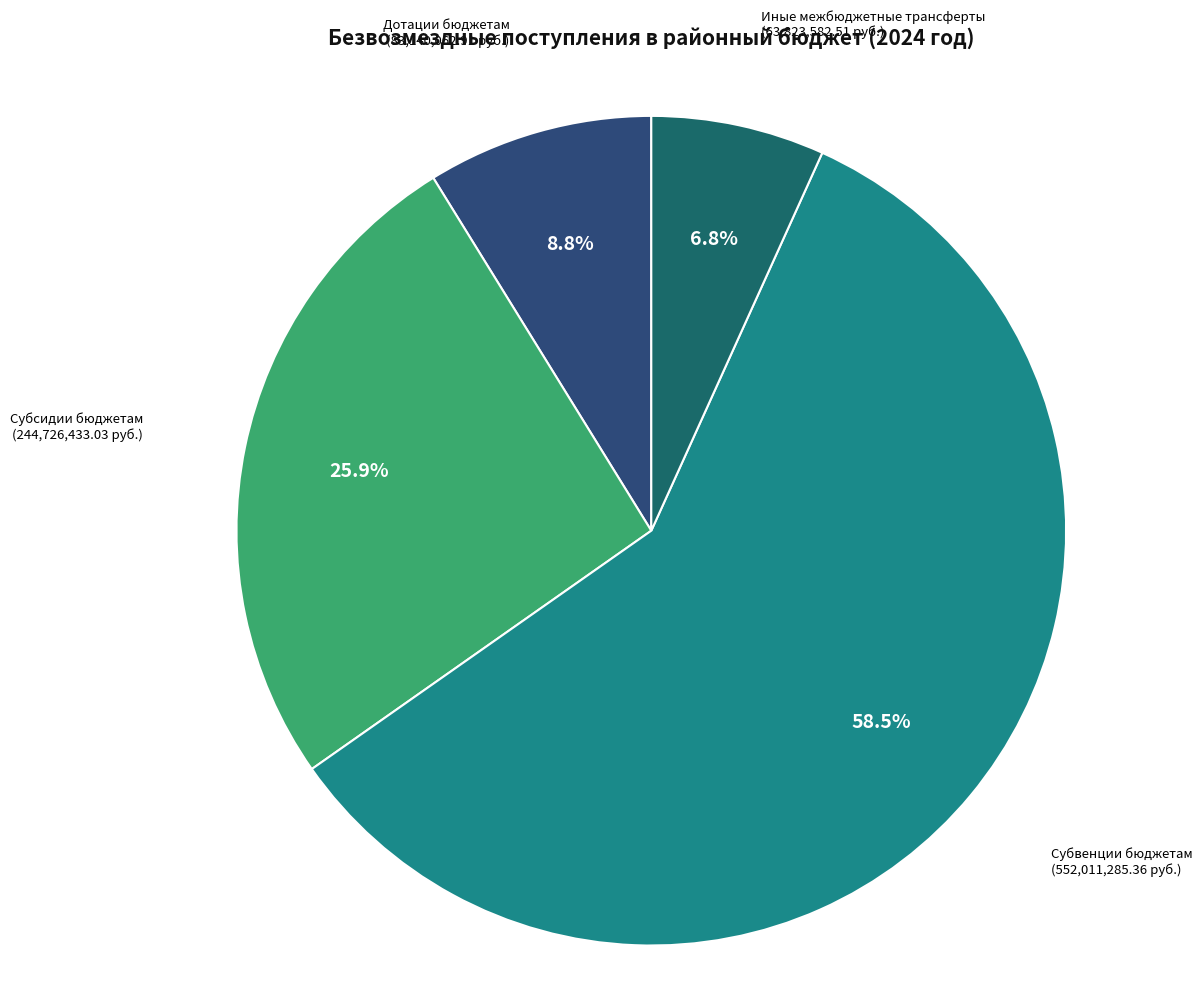

Is there a majority slice in this chart?

Yes